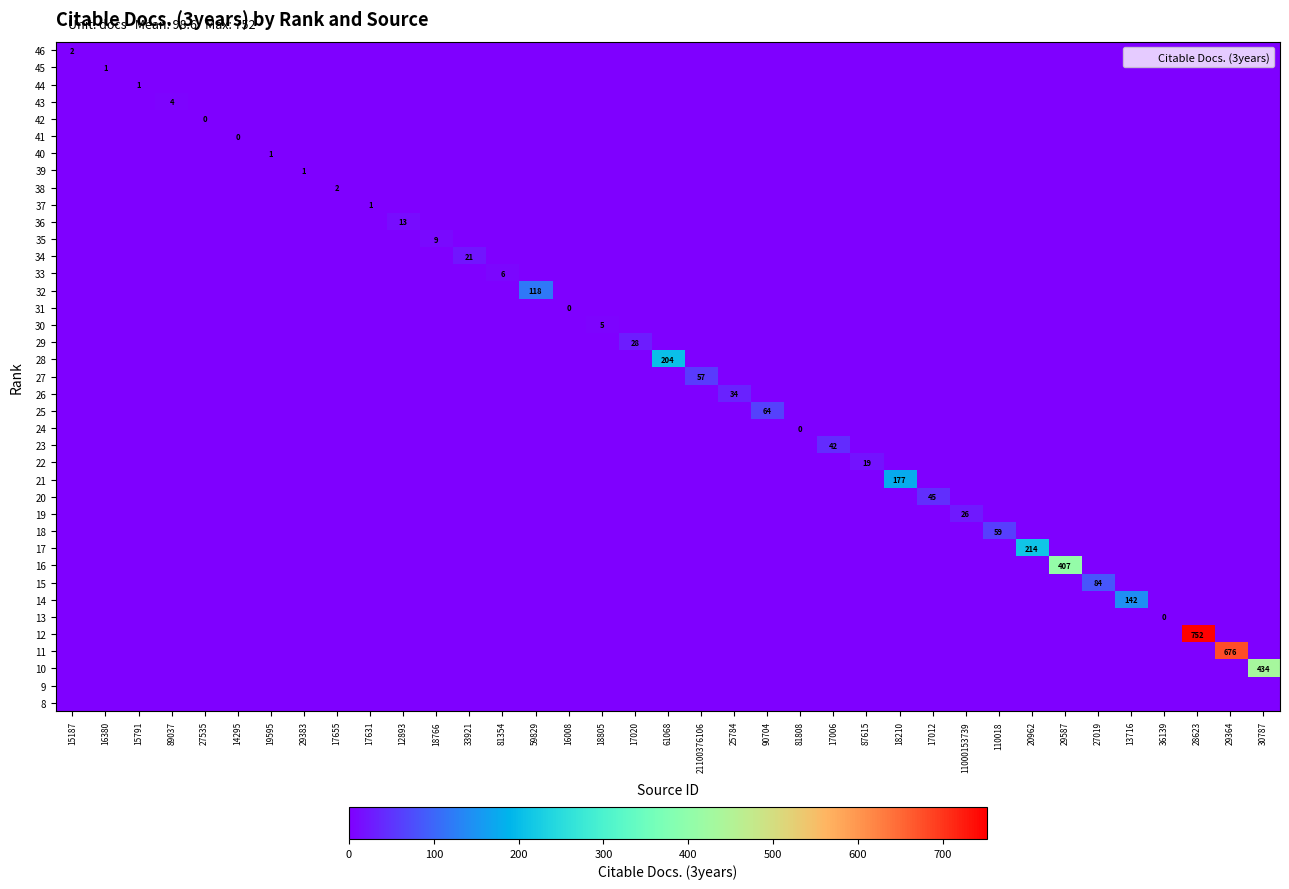

Where is 9 nearest to the value 0?

15187